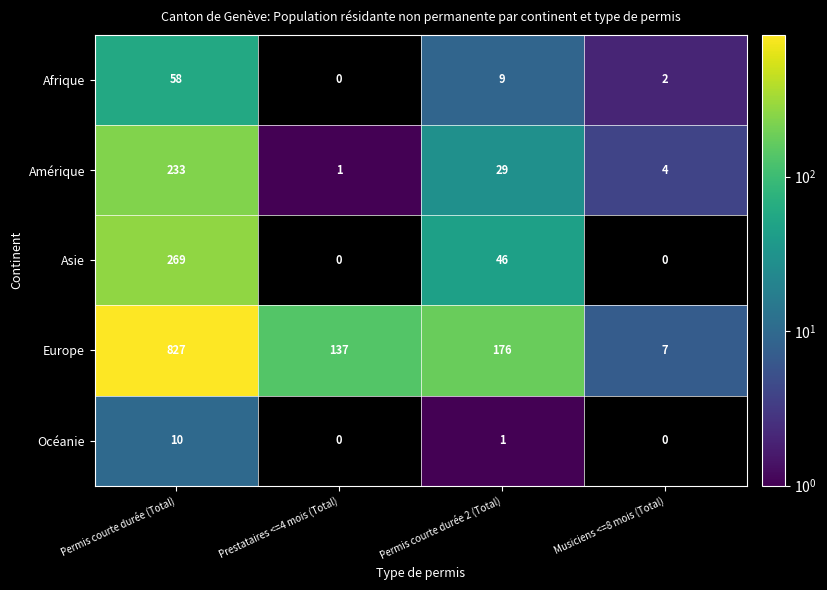

At which category is the sum across all series the highest?

Permis courte durée (Total)